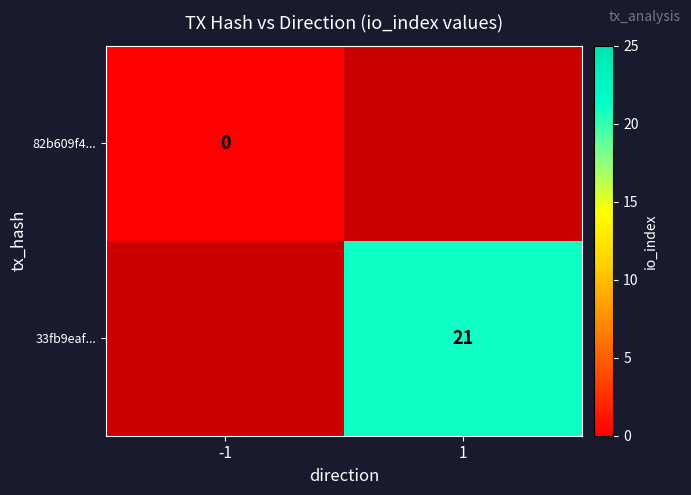

Is it true that 33fb9eaf... equals 21 at 1?

True